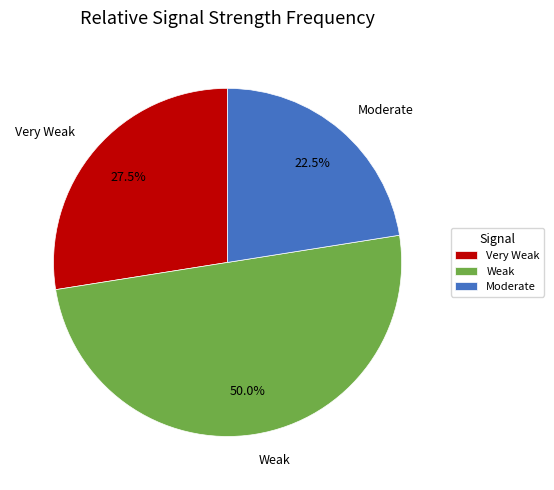

Is Moderate the majority of the pie?

No